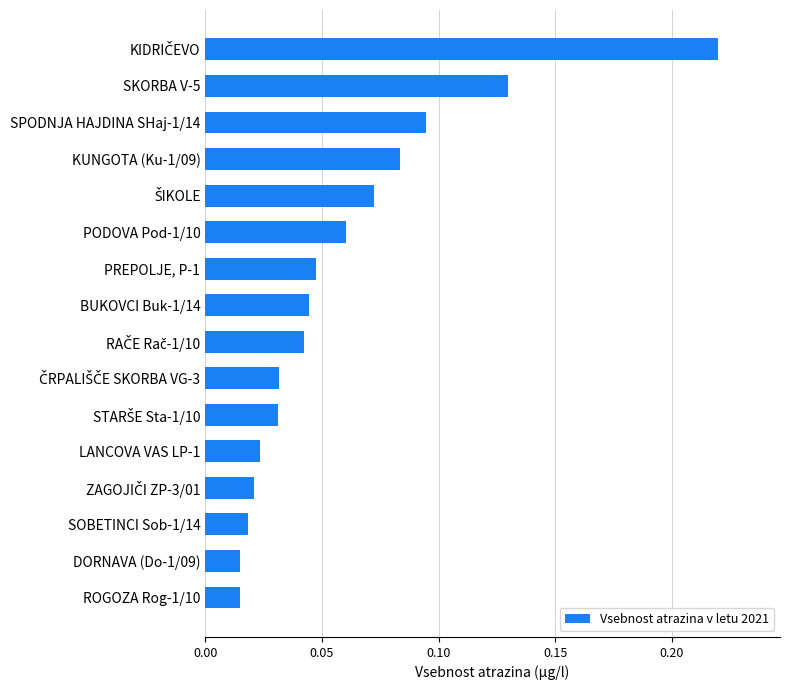

The chart shows a value of 0.2 at SPODNJA HAJDINA SHaj-1/14. True or false?

False